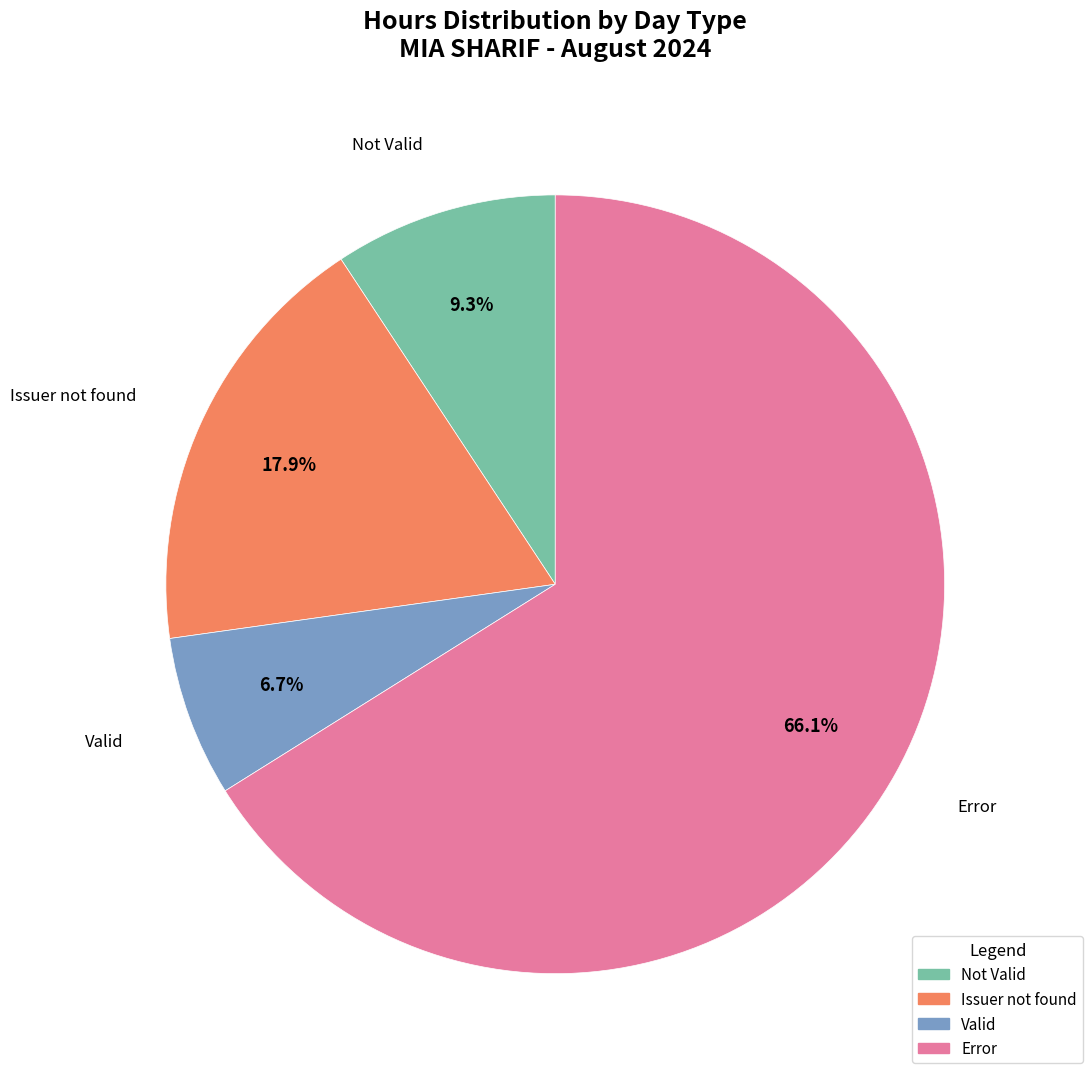

Combined, do Issuer not found and Error account for over 50%?

Yes